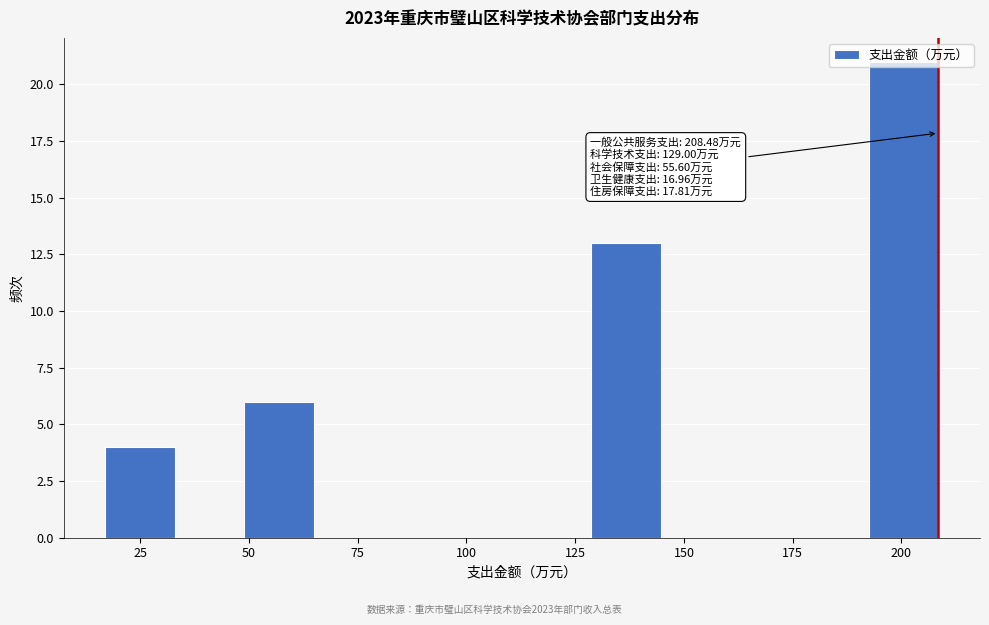

Read against the x-axis, roughly where is the centre of the tallest bar?

200